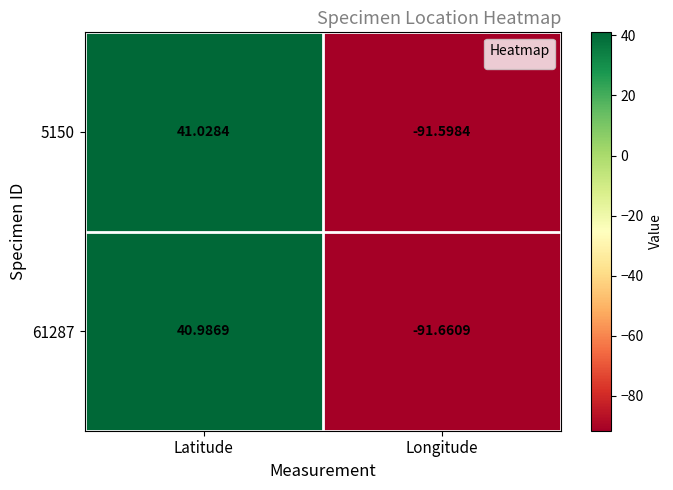

Where is 5150 nearest to the value -25?

Latitude